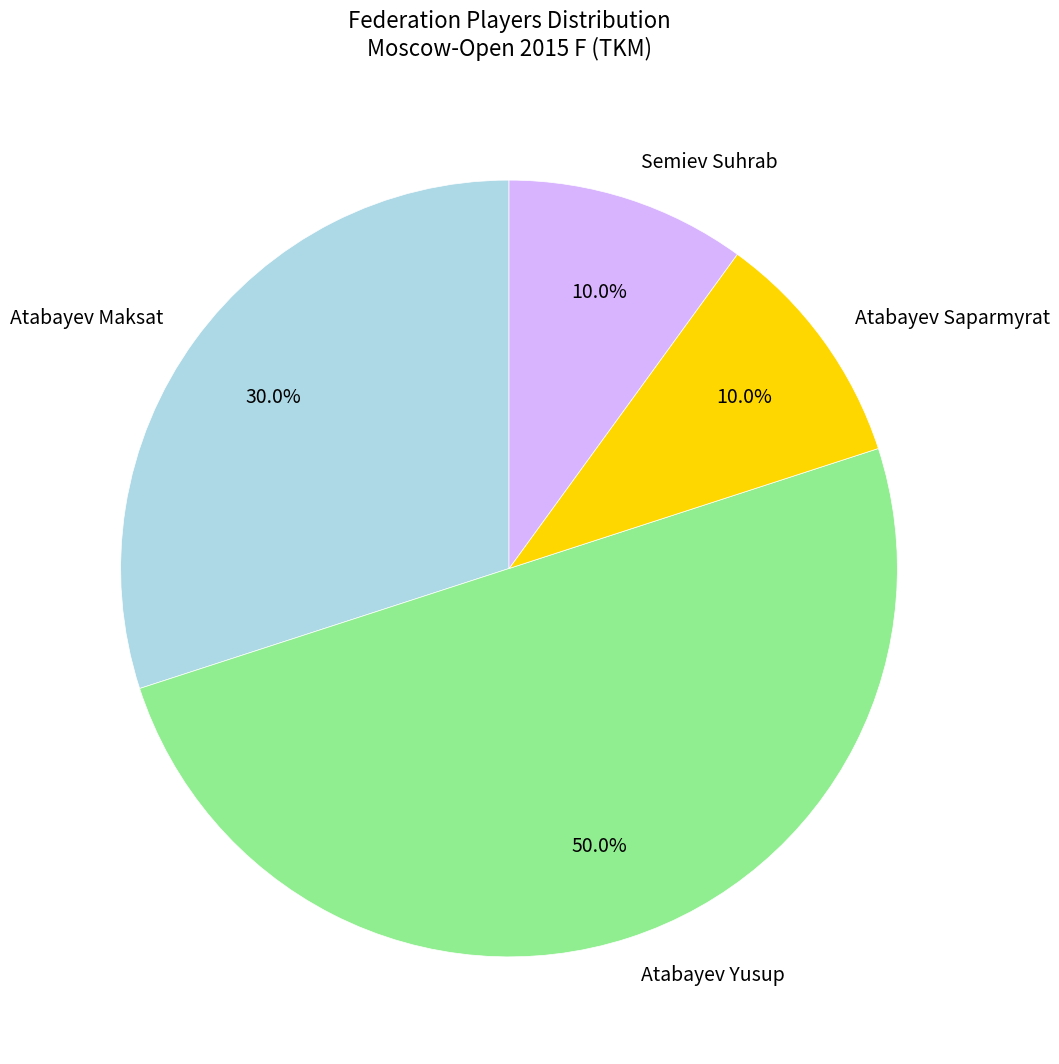

The Atabayev Maksat slice represents 30% of the pie. True or false?

True